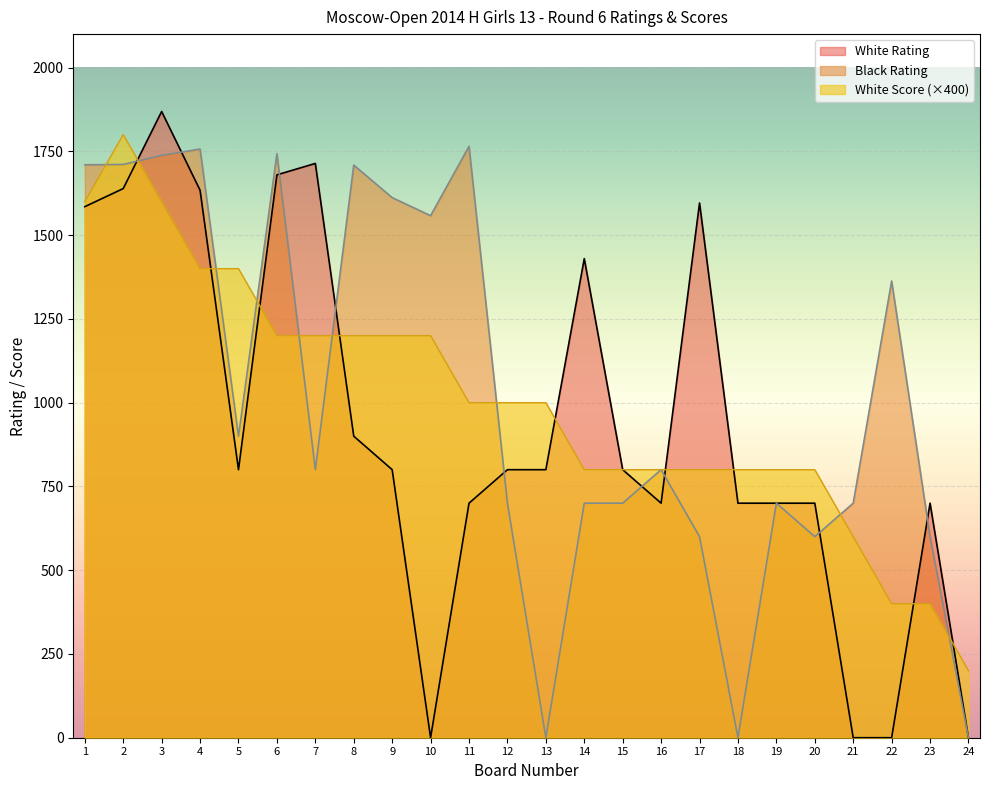

List the labels in order of White Score value, smallest first.

24, 22, 23, 21, 14, 15, 16, 17, 18, 19, 20, 11, 12, 13, 6, 7, 8, 9, 10, 4, 5, 1, 3, 2